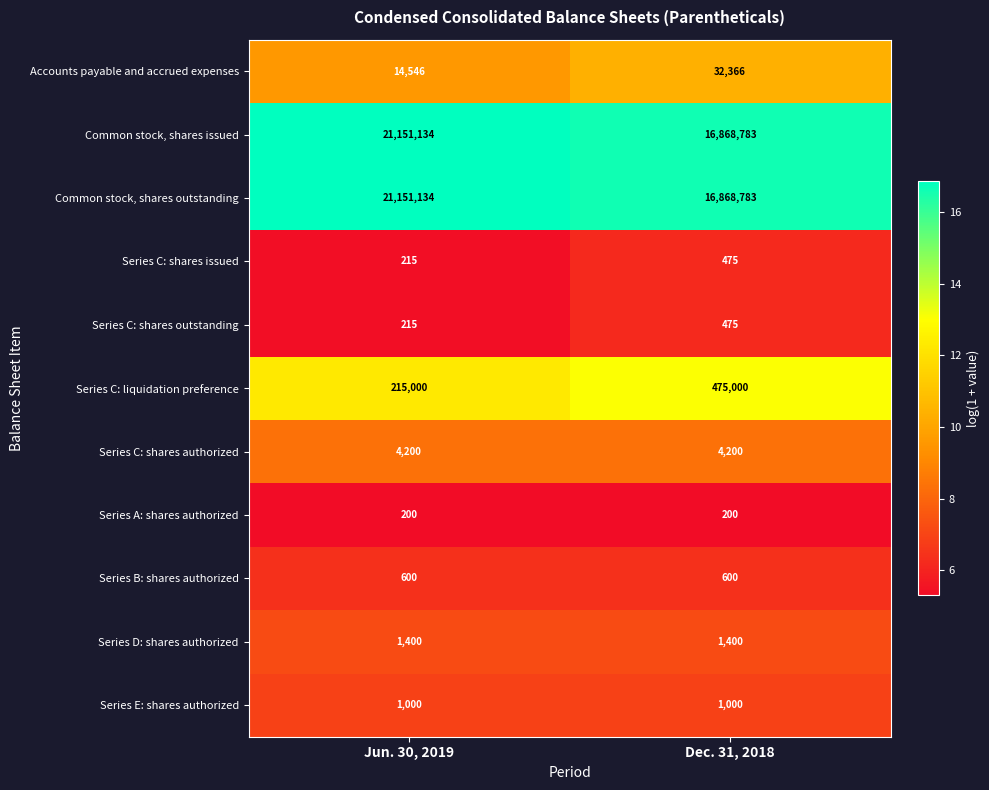

What is the total value across all series at Dec. 31, 2018?

34253282